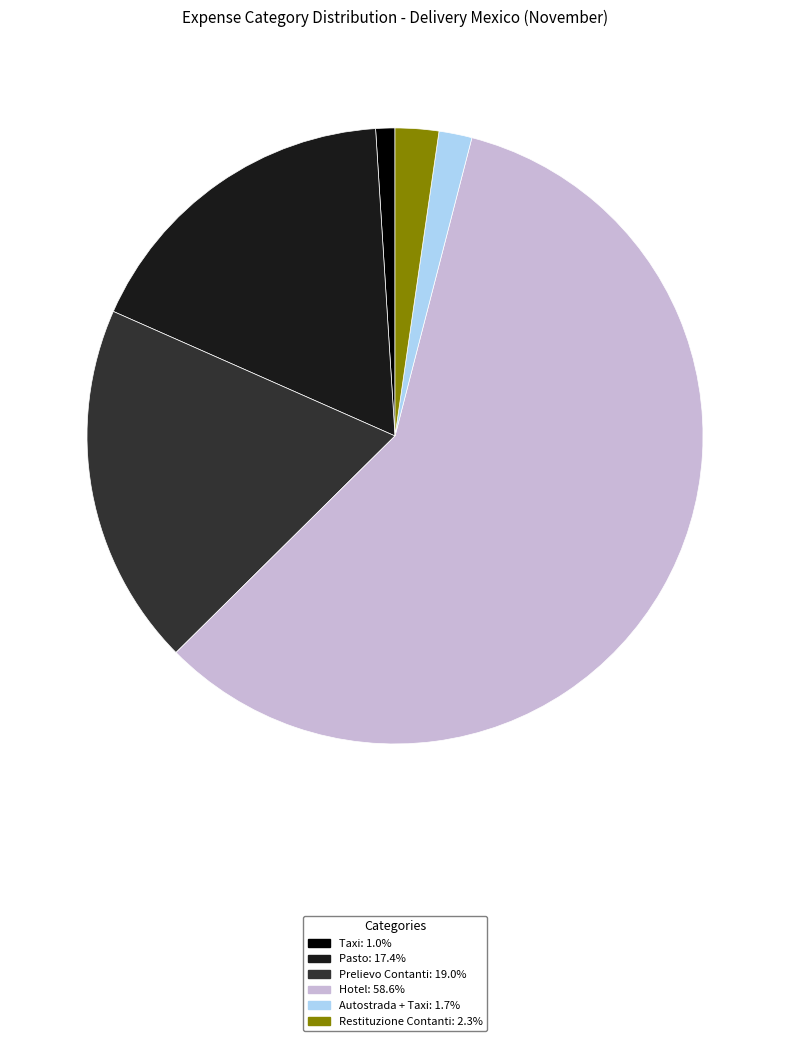

Between Taxi and Hotel, which is larger?

Hotel